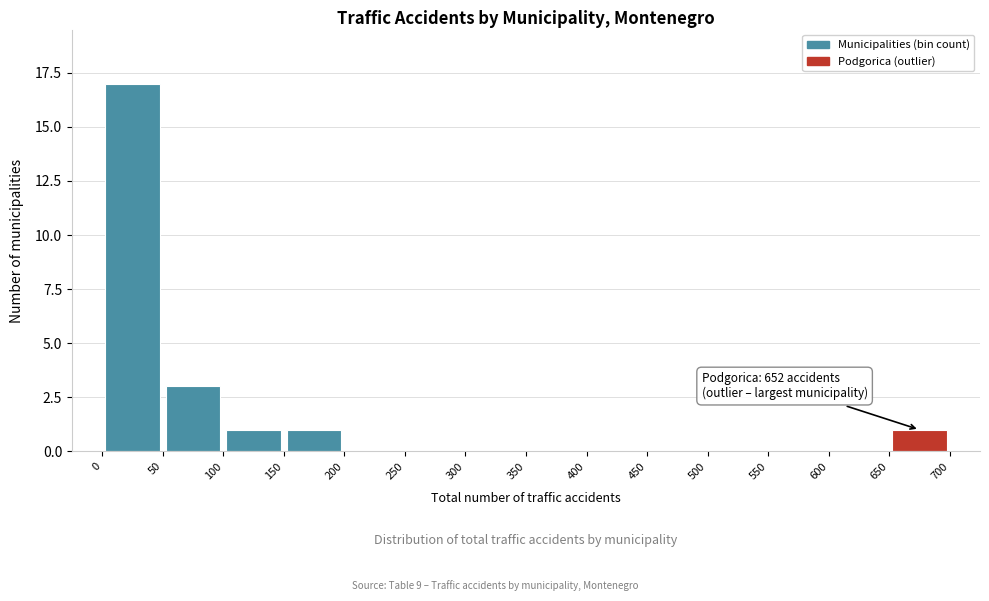

Which range on the x-axis has the tallest bar?

0 to 50